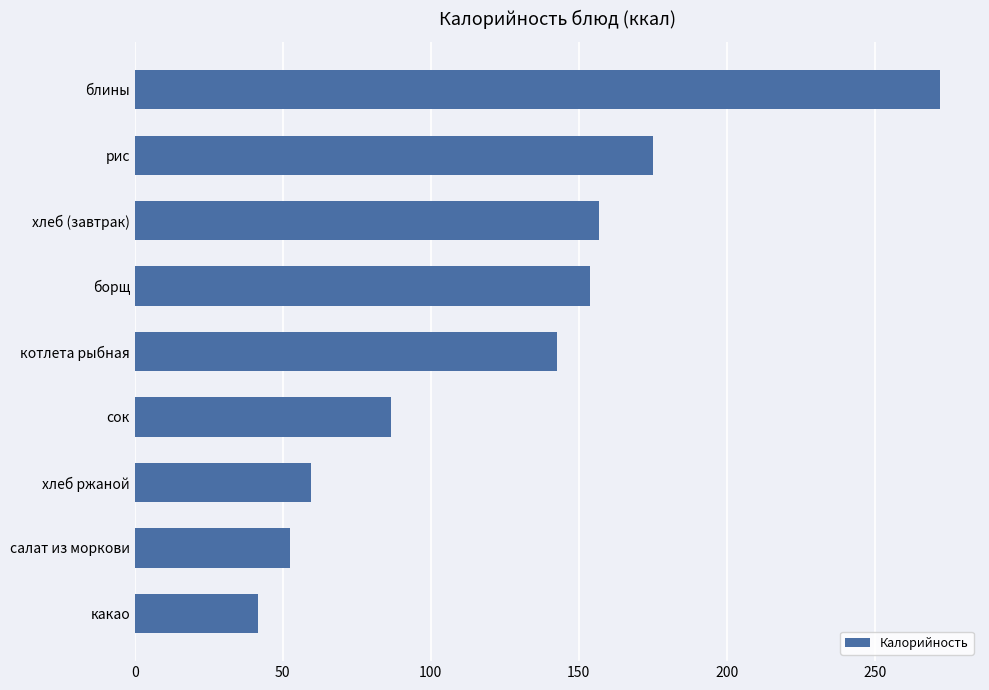

What is the change in value from салат из моркови to блины?

+219.6